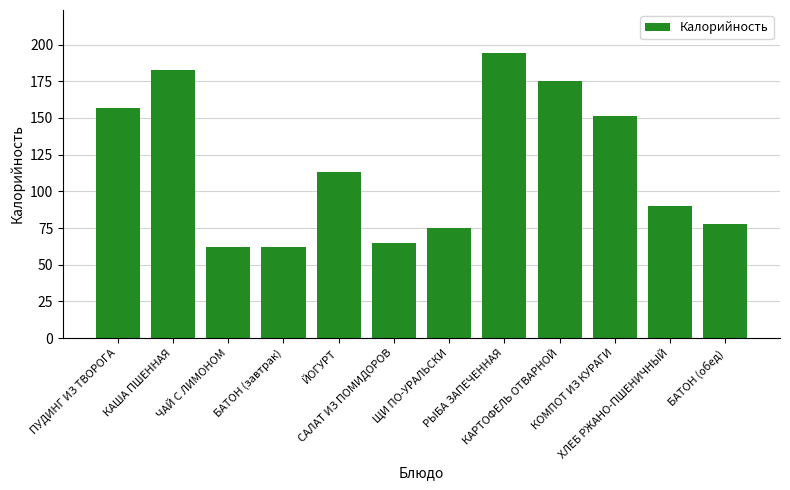

Reading right to left, extract all data points from this chart.

78.0	90.0	151.0	175.5	194.4	75.0	65.0	113.0	62.0	62.0	183.0	157.0